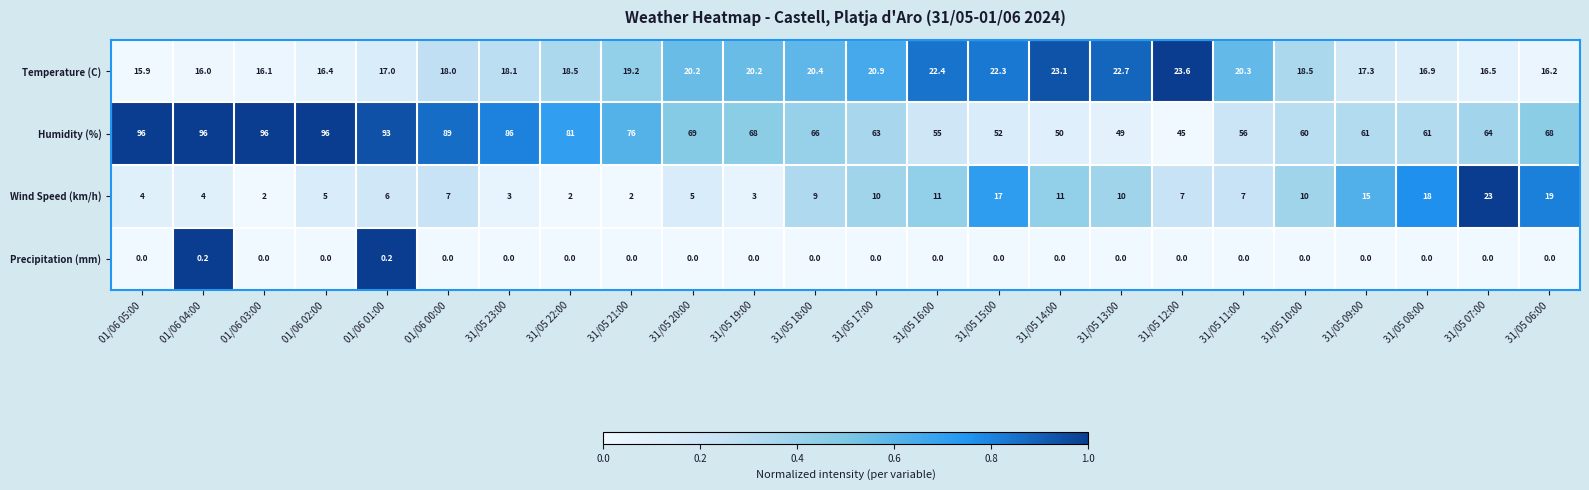

Which series has the largest total across all categories?

Humidity (%)